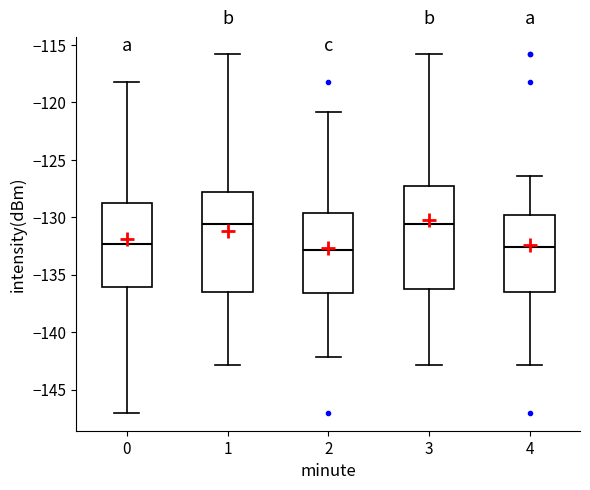

Reading left to right, transcribe this box plot: for each box, give where its median line is, the range the box spans, and where its two whiskers end, as read against the y-axis. The values are not printed on the chart, so give them approximately, as read against the axis.

0: median -132.5, box -136.0 to -128.5, whiskers -147.0 to -118.0
1: median -130.5, box -136.5 to -128.0, whiskers -143.0 to -116.0
2: median -133.0, box -136.5 to -129.5, whiskers -142.0 to -121.0
3: median -130.5, box -136.5 to -127.5, whiskers -143.0 to -116.0
4: median -132.5, box -136.5 to -130.0, whiskers -143.0 to -126.5